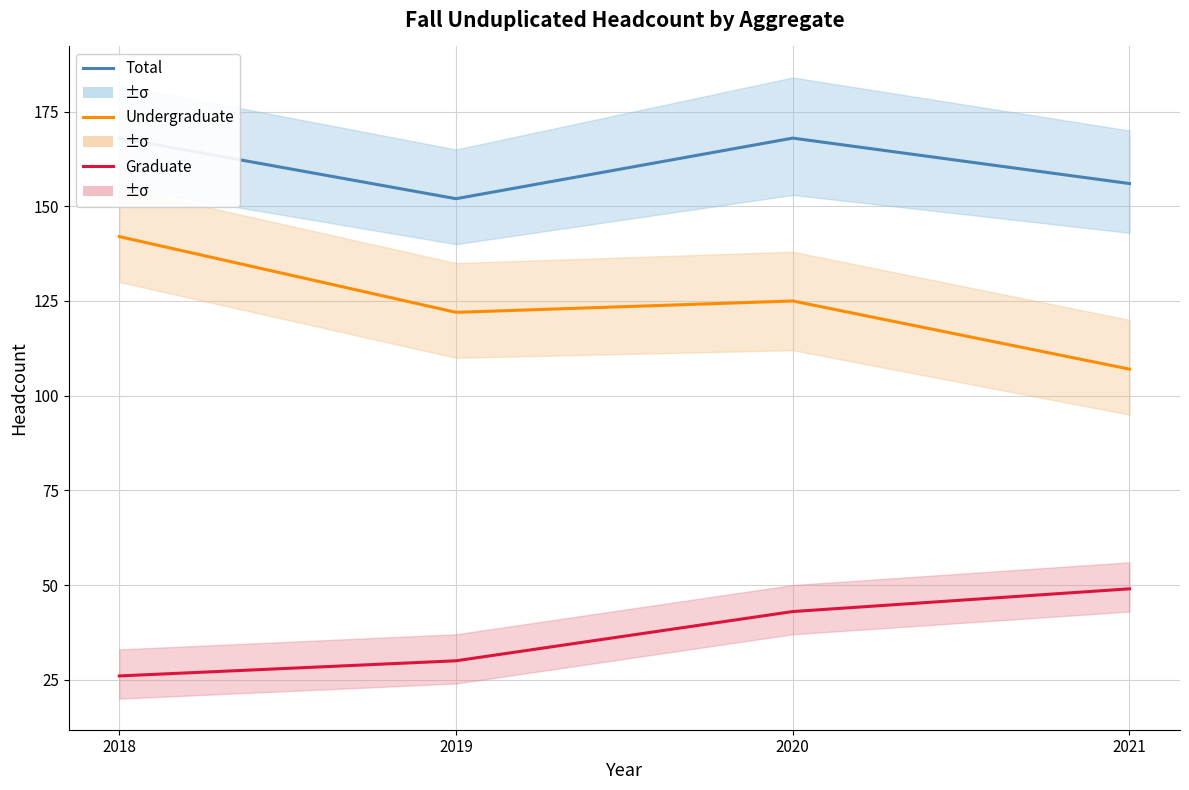

What is the value of the Total point at the 4th from the left?

156